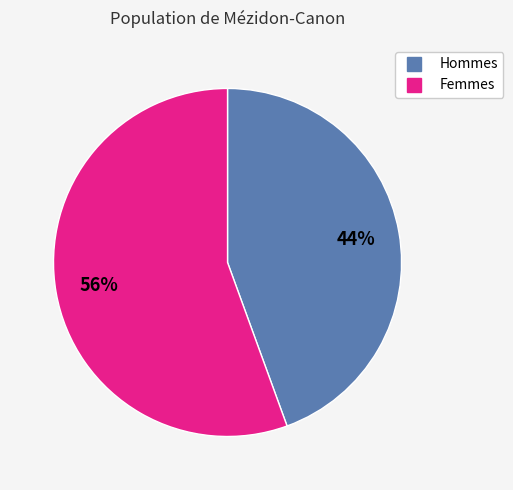

Does any single category account for the majority?

Yes